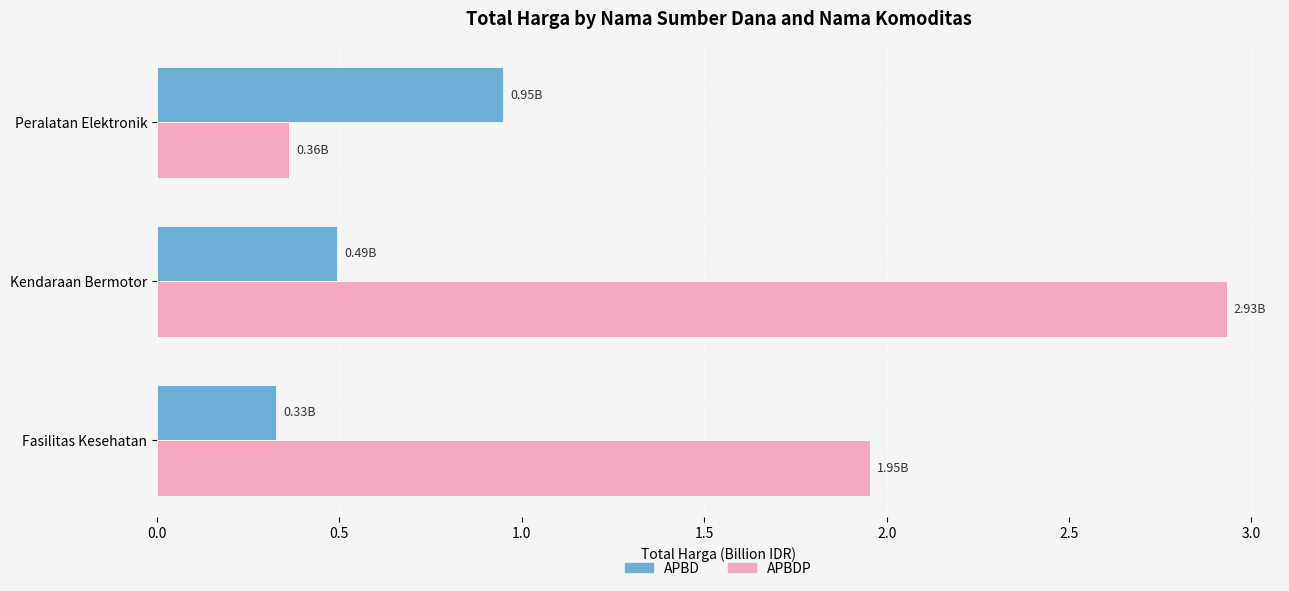

What are all the series names shown in the legend?

APBD, APBDP